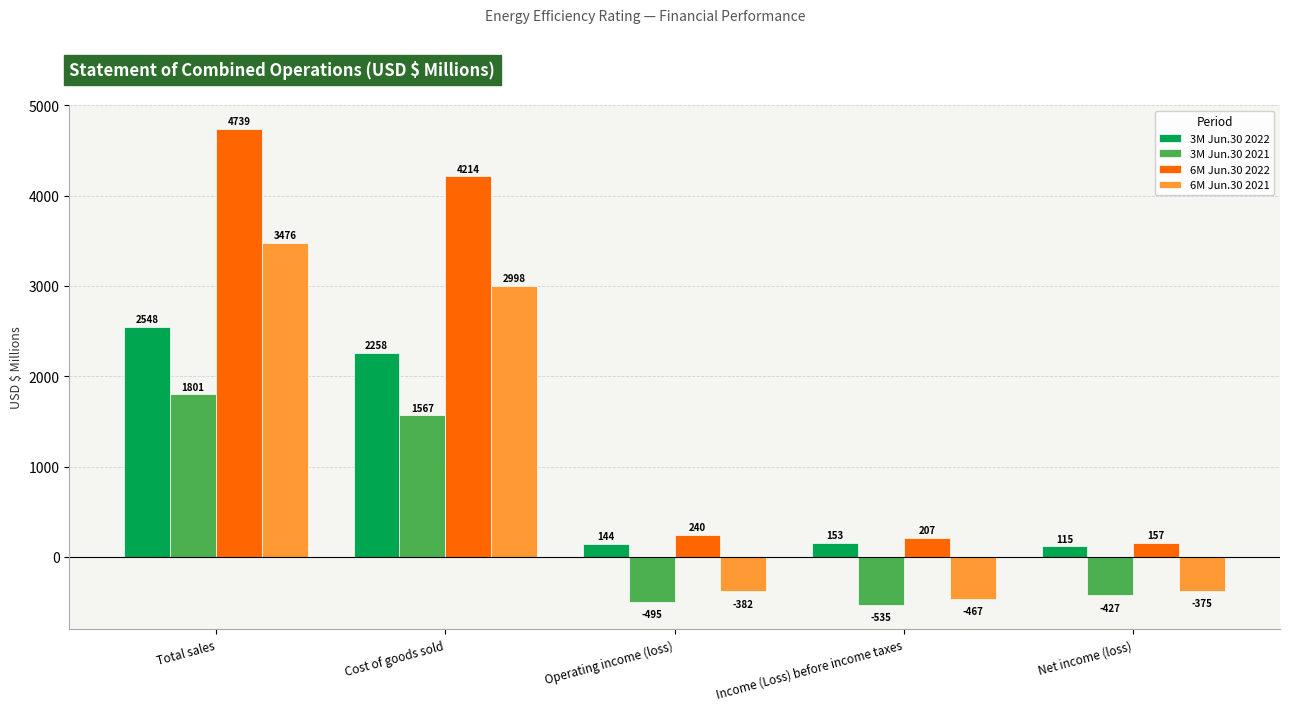

What are all the series names shown in the legend?

3M Jun.30 2022, 3M Jun.30 2021, 6M Jun.30 2022, 6M Jun.30 2021